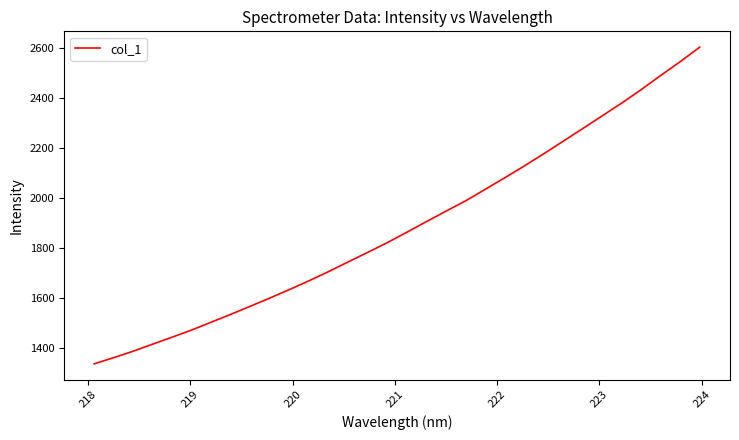

Reading left to right, what are all the values shown in this chart?

1335.8	1360.5	1386.5	1414.8	1442.8	1471.4	1502.8	1534.1	1566.7	1599.3	1633.4	1668.3	1705.1	1743.6	1781.7	1820.5	1862.2	1904.5	1946.3	1987.2	2033.2	2079.1	2126.6	2175.3	2225.7	2276.2	2327.3	2378.3	2432.2	2488.7	2543.8	2601.8